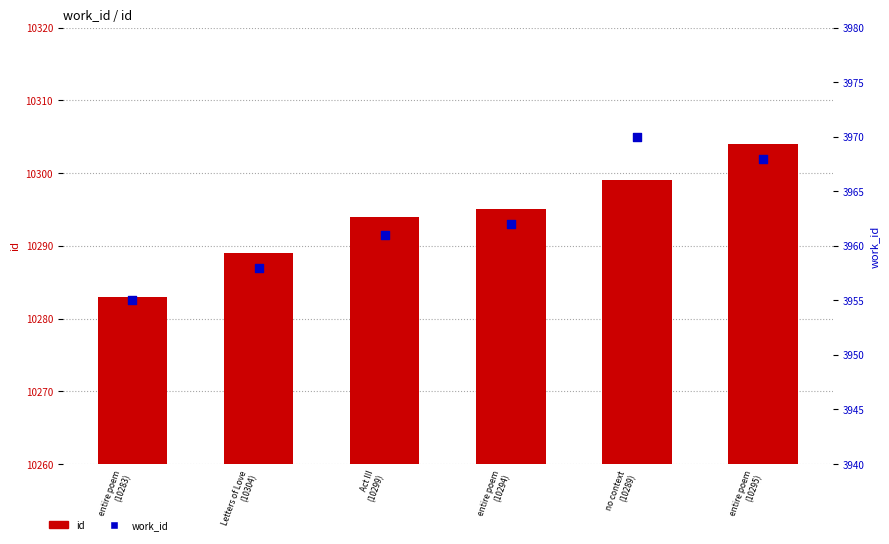

At which category is the sum across all series the highest?

entire poem
(10295)